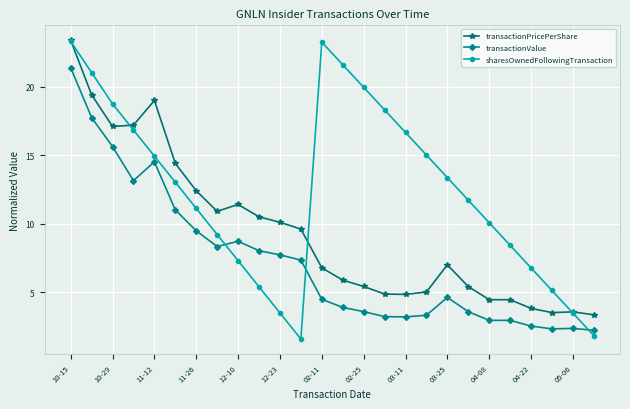

Which series has the largest total across all categories?

sharesOwnedFollowingTransaction